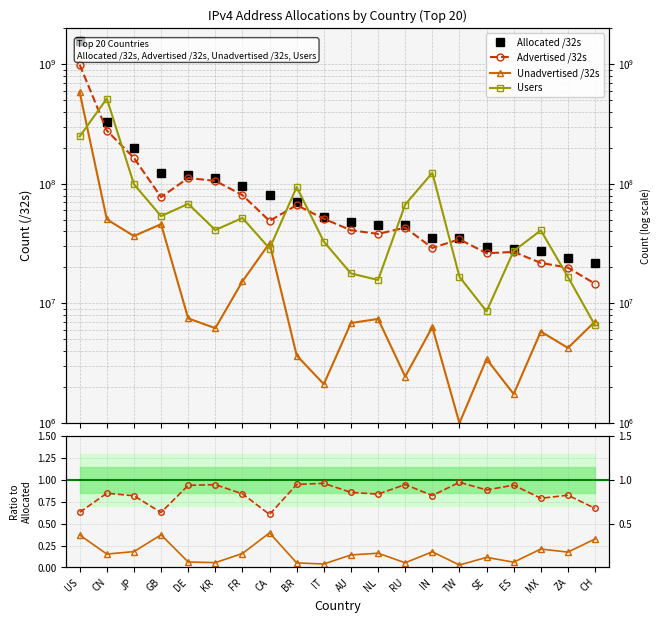

The value of Allocated /32s at NL is 17203731.6. True or false?

False